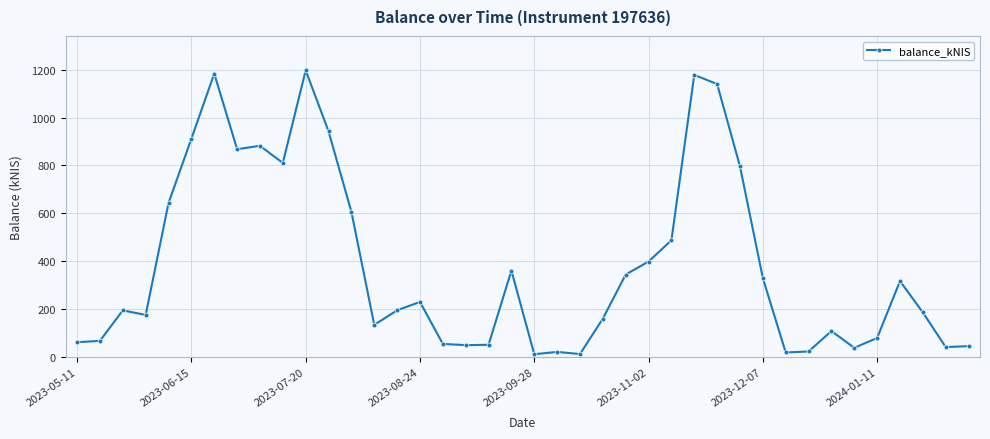

How many categories are shown in the chart?

40